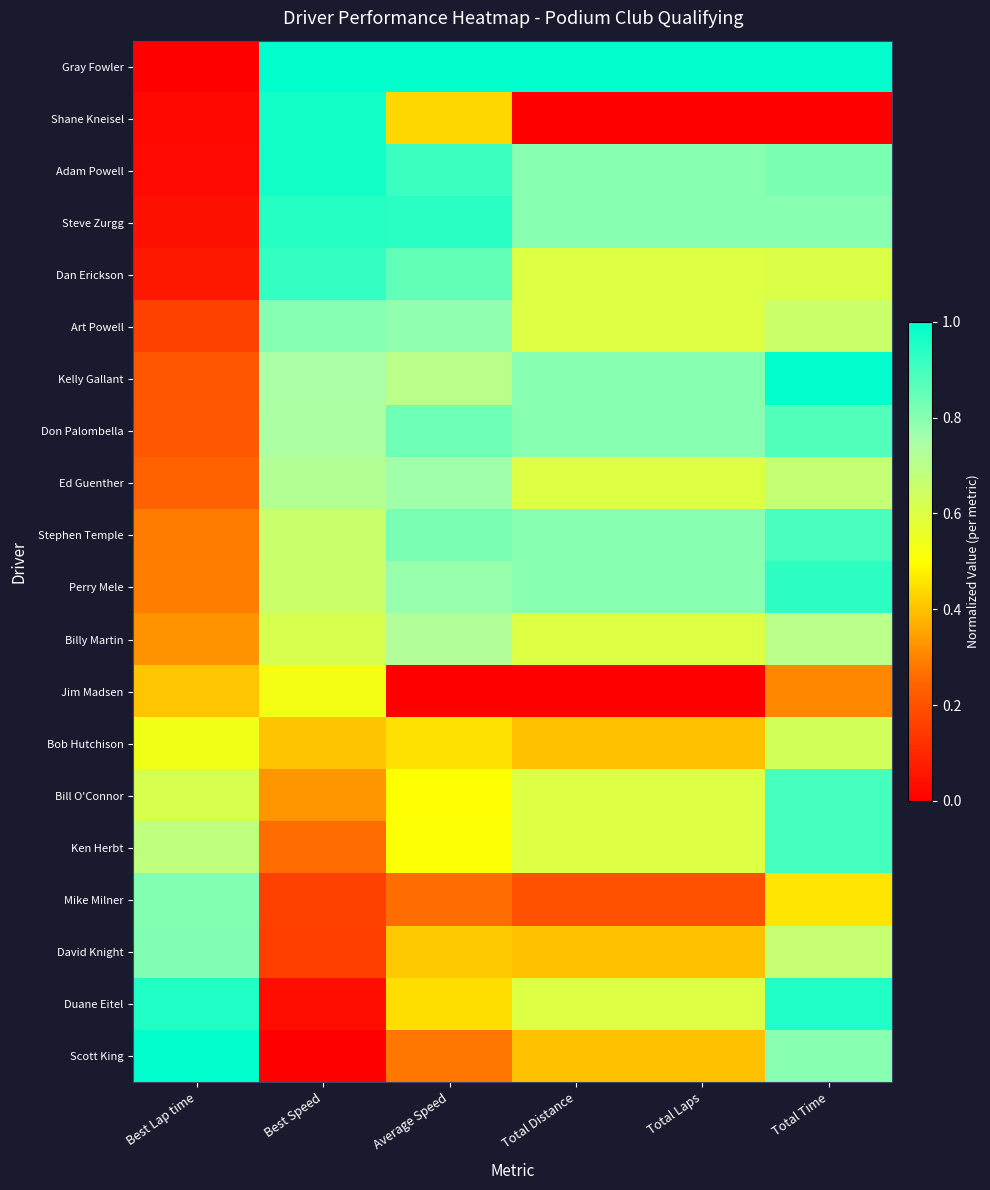

At how many categories does at least one series exceed 0?

6